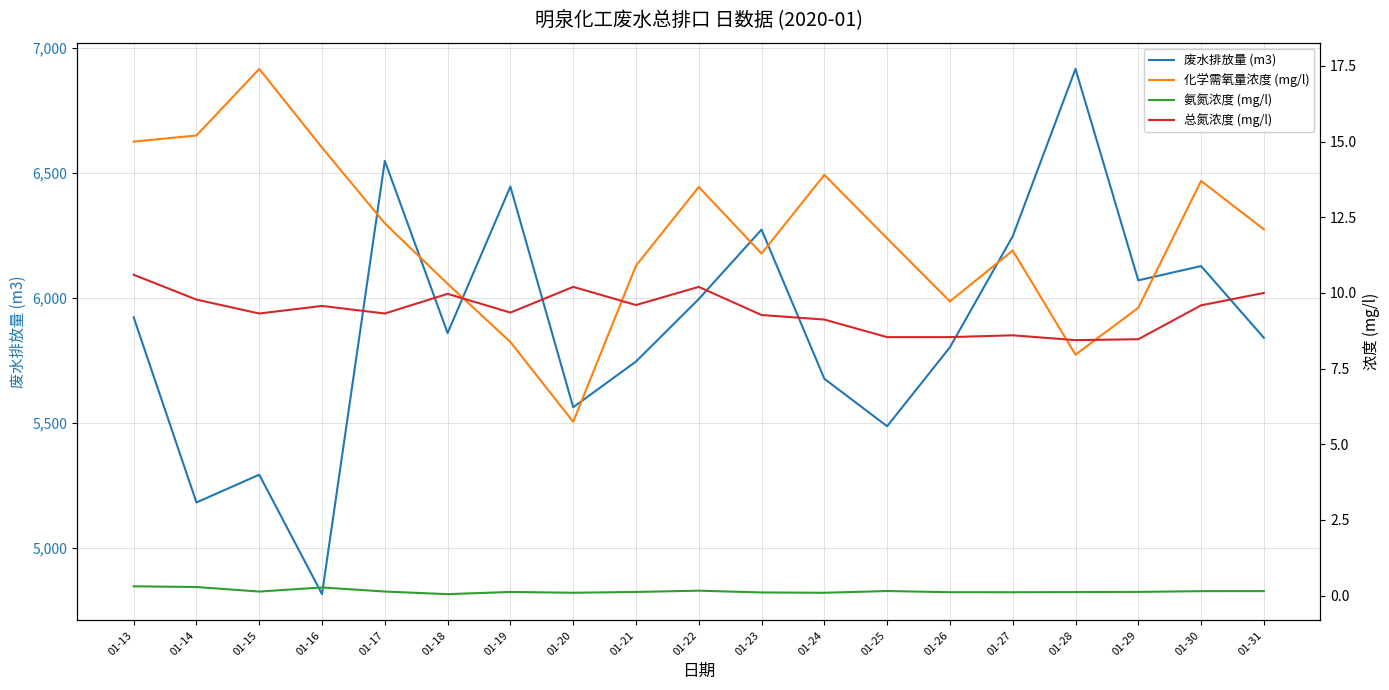

At how many categories does at least one series exceed 5519?

15